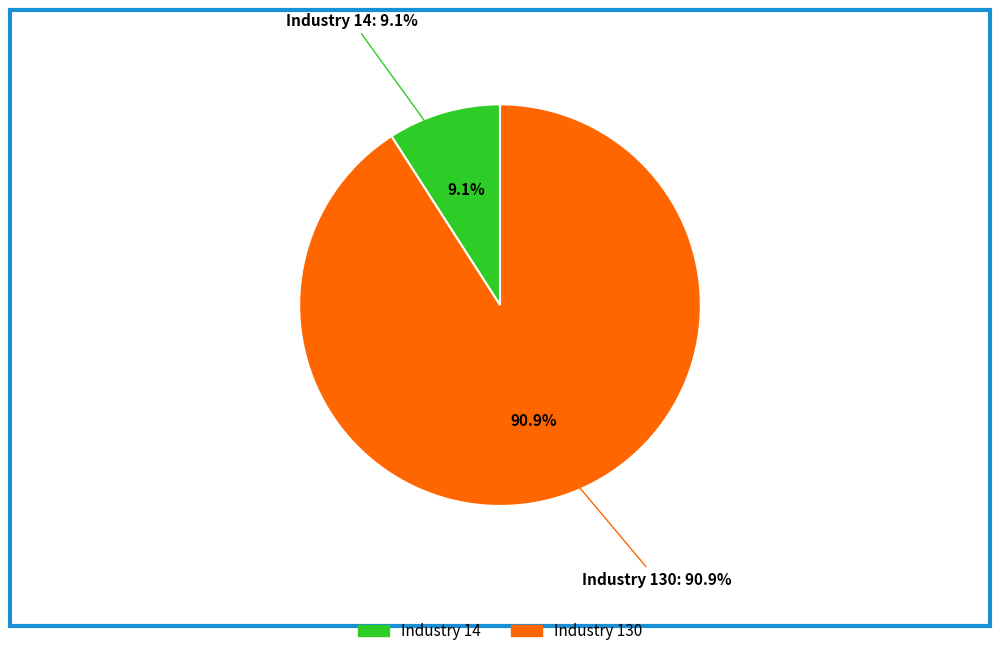

Approximately how many times larger is the value at ind_130 compared to ind_14?

10.0